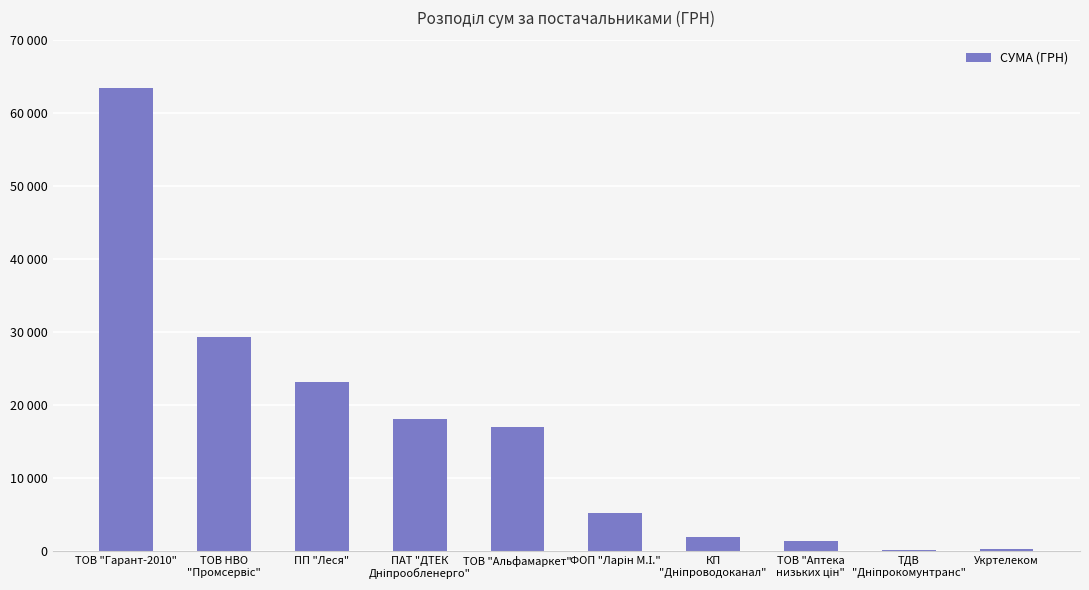

Does the chart contain stacked bars?

No